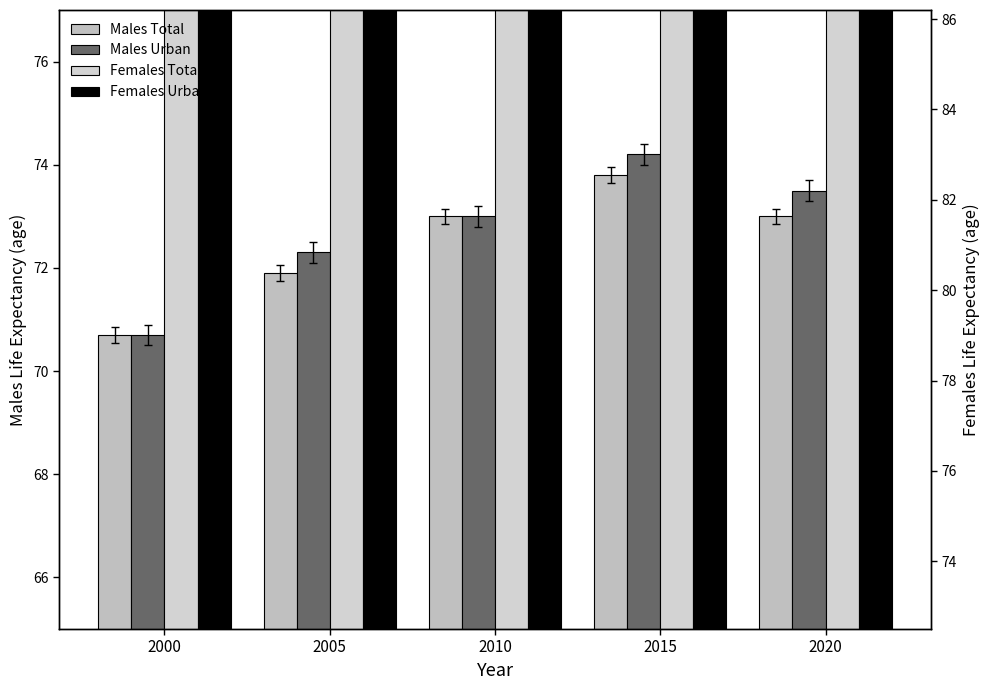

Is the value of Males Total at 2015 greater than the value of Females Total at 2010?

No